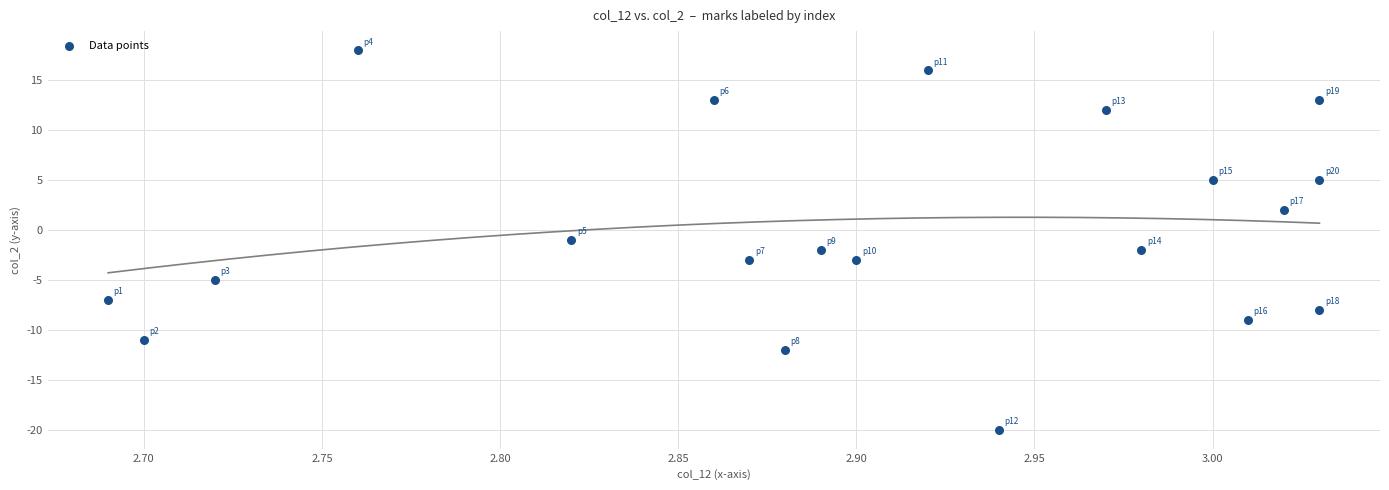

What is the range of Y values (max minus min)?

38